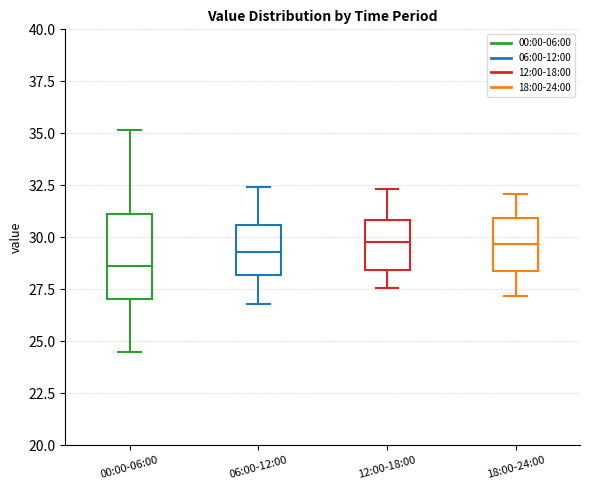

Reading left to right, read every box against the y-axis: the position of its median line, the range the box covers, and the ends of its whiskers. The values are not printed on the chart, so give them approximately, as read against the axis.

00:00-06:00: median 28.5, box 27.0 to 31.0, whiskers 24.5 to 35.0
06:00-12:00: median 29.5, box 28.0 to 30.5, whiskers 27.0 to 32.5
12:00-18:00: median 30.0, box 28.5 to 31.0, whiskers 27.5 to 32.5
18:00-24:00: median 29.5, box 28.5 to 31.0, whiskers 27.0 to 32.0